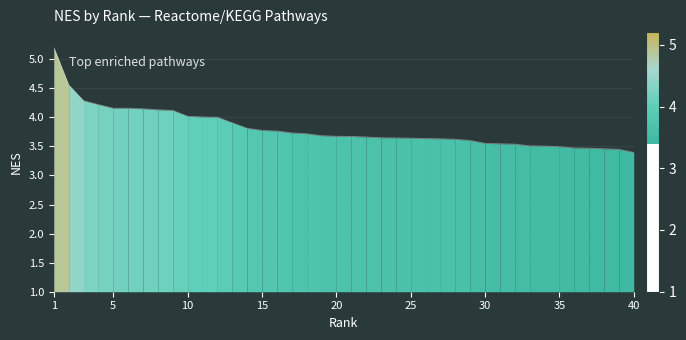

Count the number of data series in this chart.

1